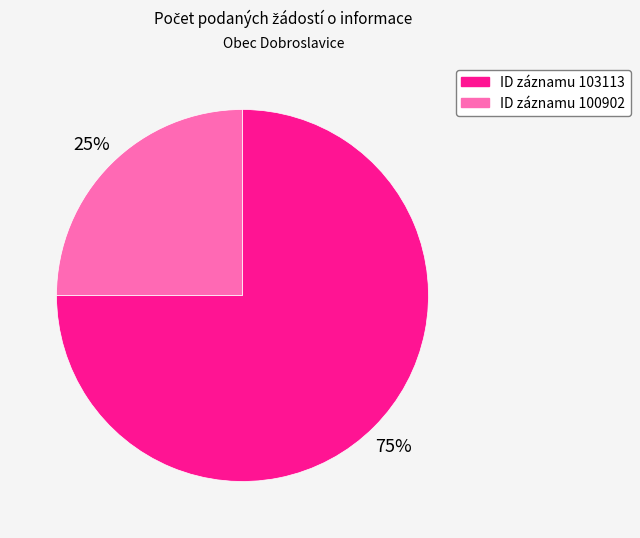

To the nearest percent, what is the average slice percentage?

50%